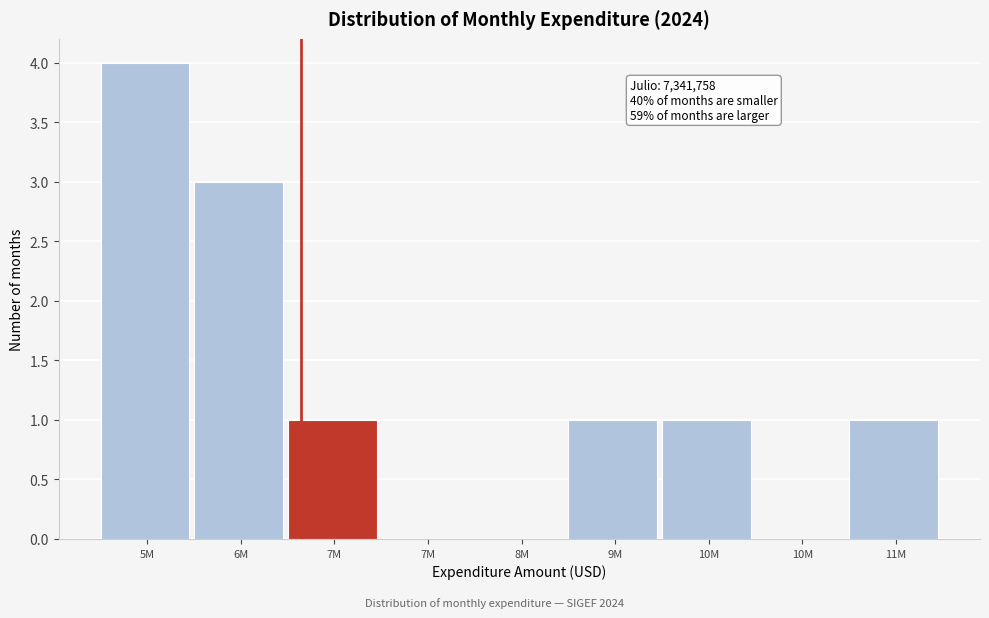

How many data points does each series have?

9